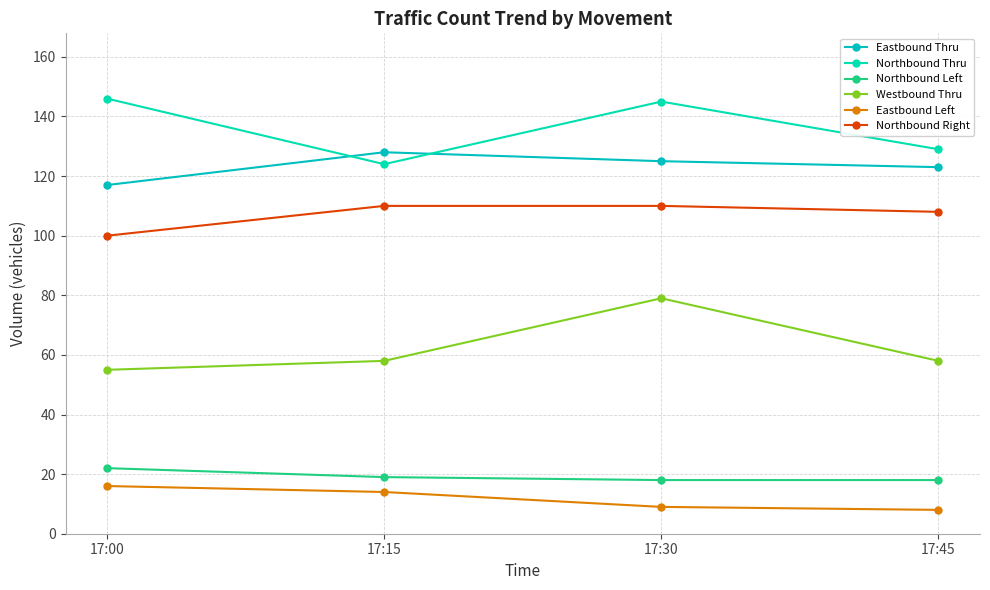

Count the number of data series in this chart.

6